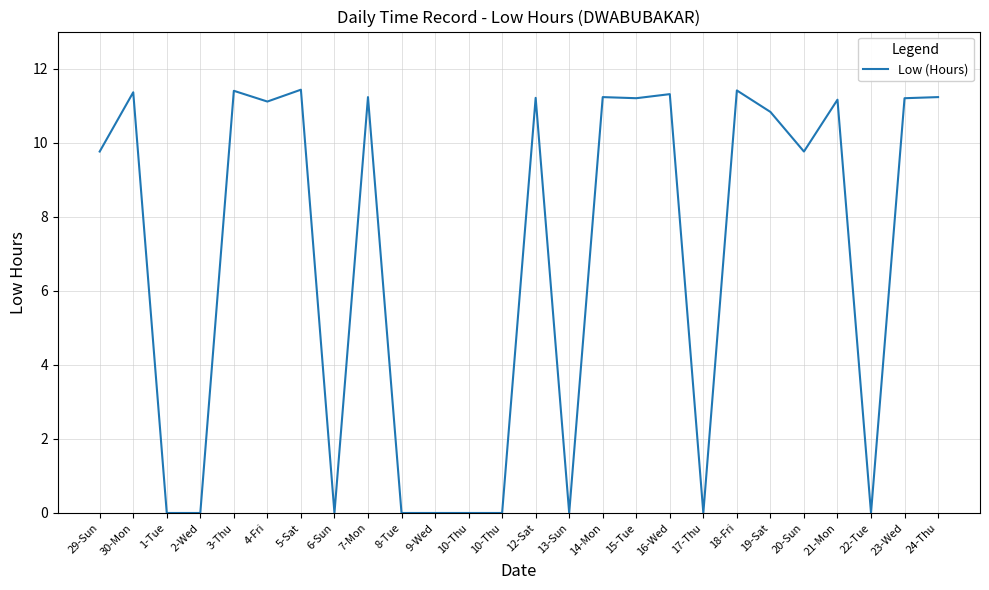

List the labels in order of value, smallest first.

1-Tue, 2-Wed, 6-Sun, 8-Tue, 9-Wed, 10-Thu, 10-Thu, 13-Sun, 17-Thu, 22-Tue, 29-Sun, 20-Sun, 19-Sat, 4-Fri, 21-Mon, 15-Tue, 23-Wed, 12-Sat, 7-Mon, 14-Mon, 24-Thu, 16-Wed, 30-Mon, 3-Thu, 18-Fri, 5-Sat